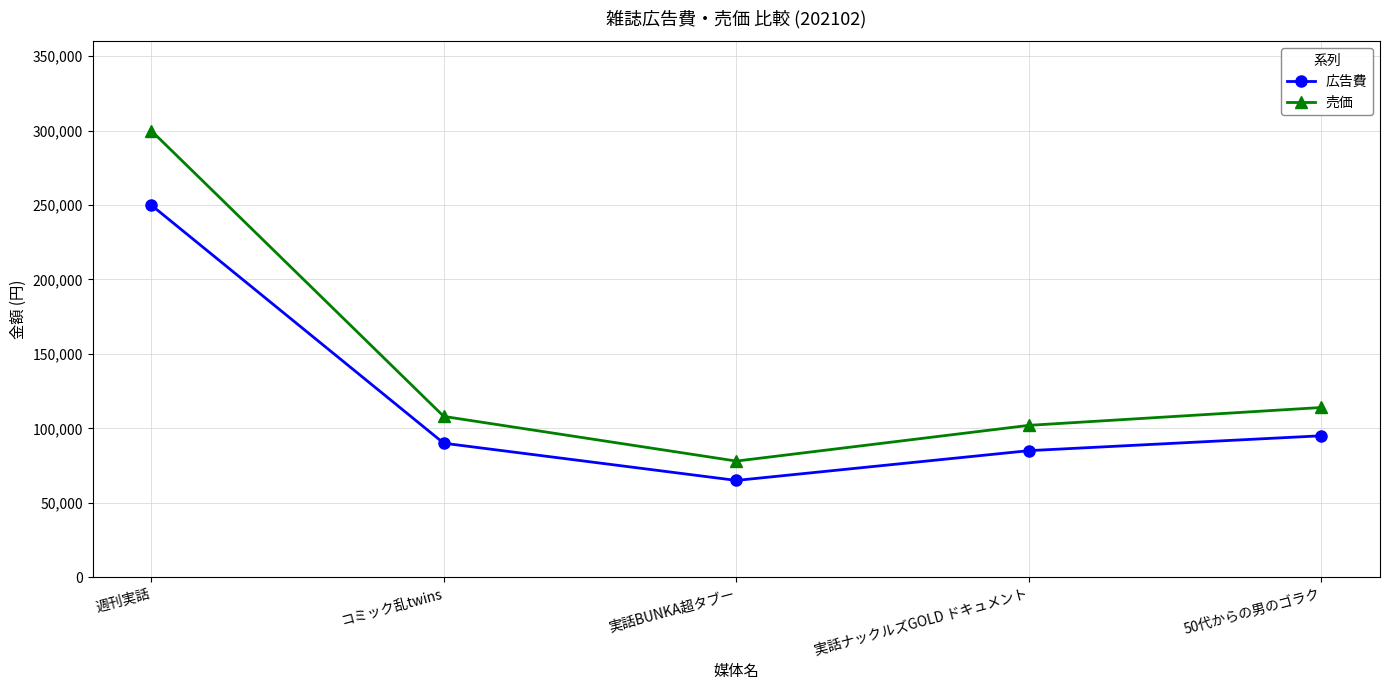

What is the smallest value displayed?

65000